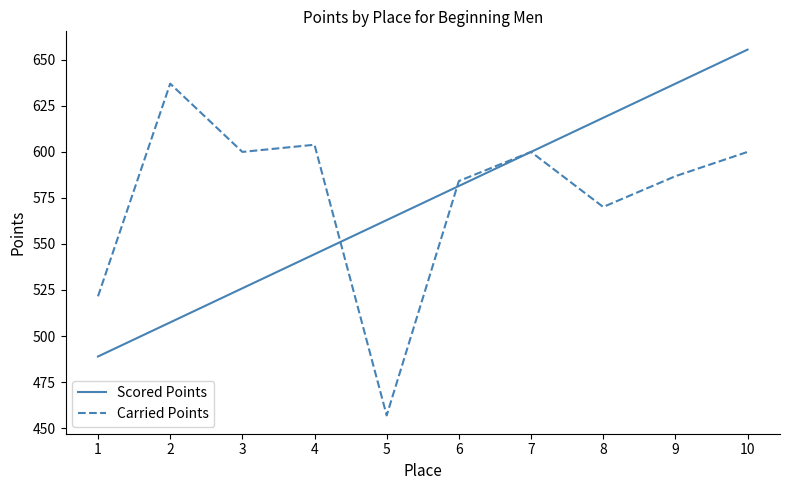

At which label does Carried Points first exceed 600?

2